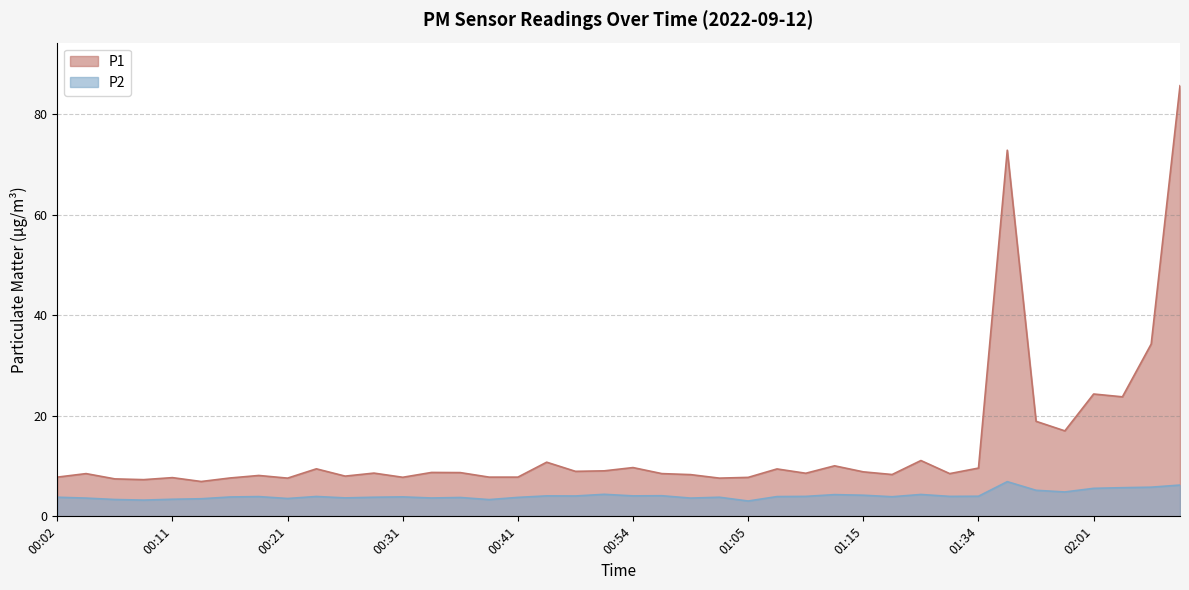

Rank the categories by P1 value from lowest to highest.

00:14, 00:09, 00:07, 00:21, 01:02, 00:16, 00:11, 01:05, 00:31, 00:02, 00:38, 00:41, 00:26, 00:19, 01:00, 01:17, 00:04, 00:57, 01:31, 01:10, 00:28, 00:36, 00:33, 01:15, 00:46, 00:52, 01:07, 00:24, 01:34, 00:54, 01:12, 00:43, 01:29, 01:56, 01:53, 02:03, 02:01, 02:09, 01:45, 02:11